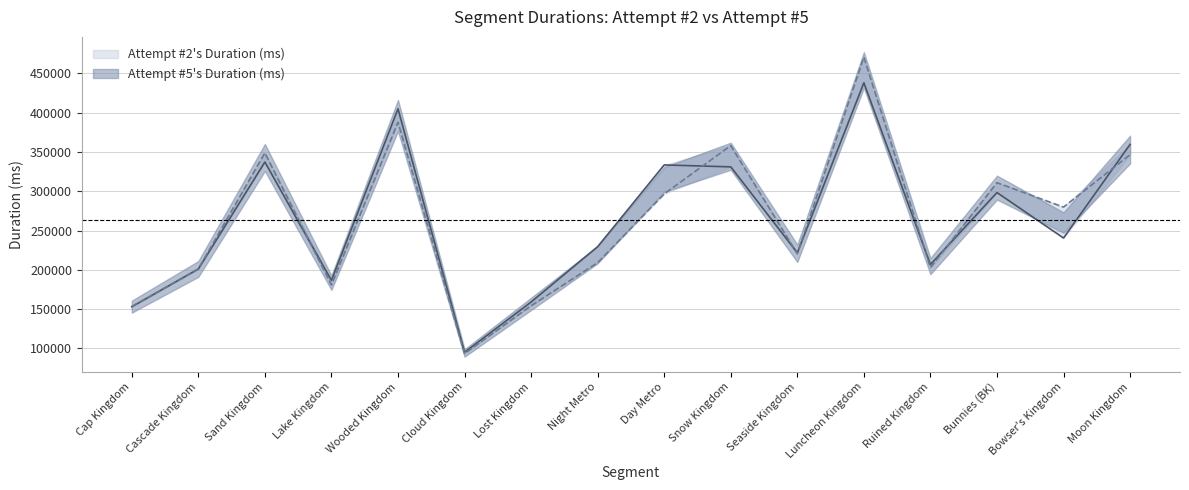

What is the sum of all Attempt #5's Duration (ms) values?

4213657